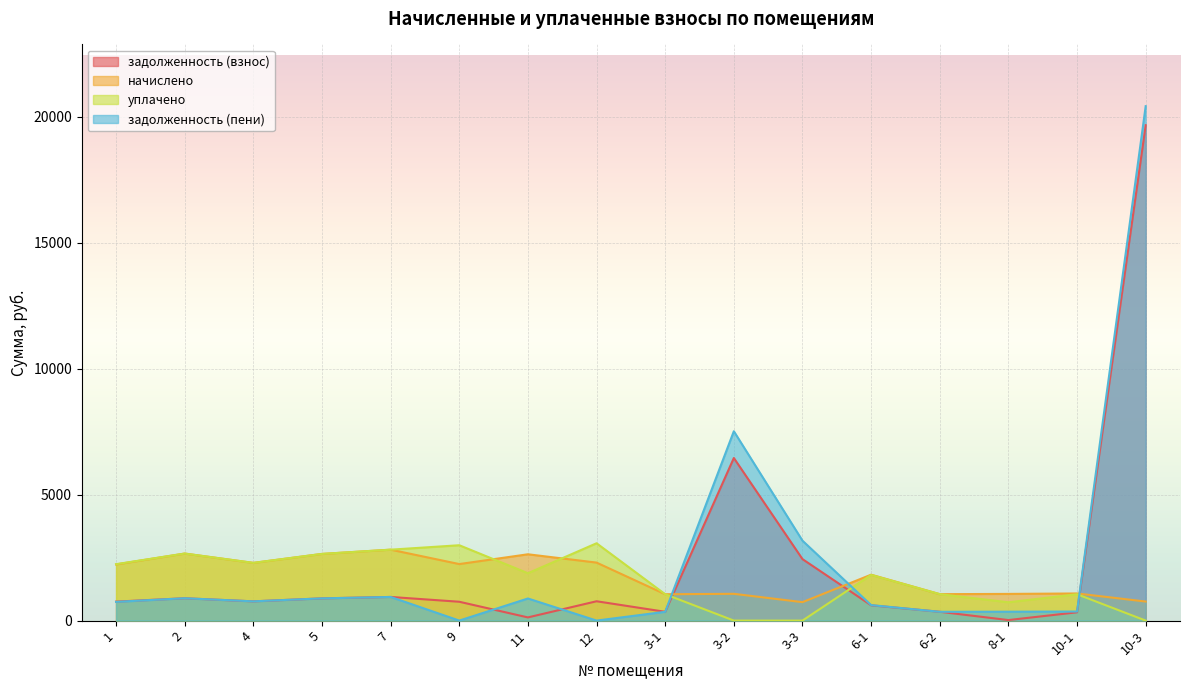

Rank the categories by задолженность (взнос) value from highest to lowest.

10-3, 3-2, 3-3, 7, 2, 5, 12, 4, 1, 9, 6-1, 6-2, 3-1, 10-1, 11, 8-1